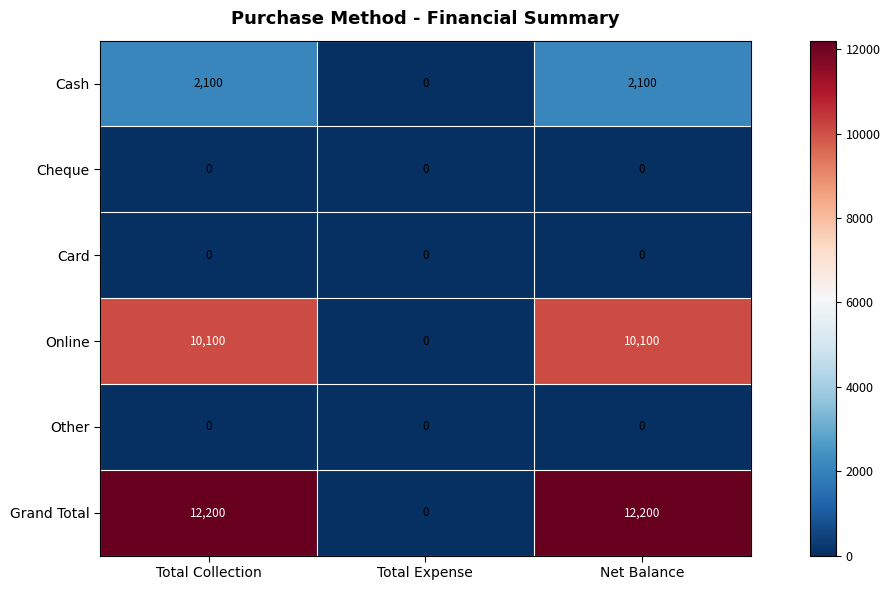

Is it true that Cash equals 0 at Total Expense?

True